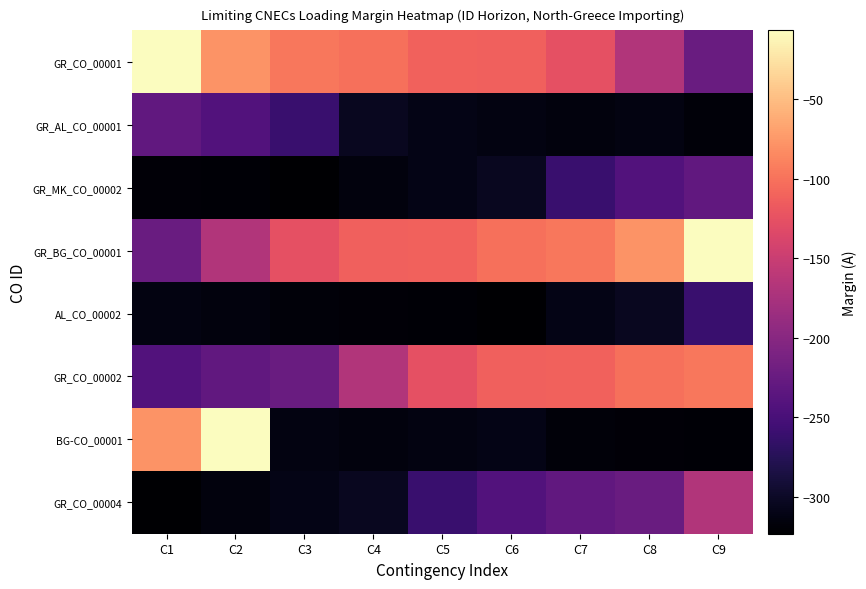

Reading right to left, what are all the values shown in this chart?

GR_CO_00001: C9=-224	C8=-168	C7=-126	C6=-113	C5=-111	C4=-102	C3=-96	C2=-78	C1=-7
GR_AL_CO_00001: C9=-317	C8=-313	C7=-315	C6=-313	C5=-310	C4=-304	C3=-261	C2=-242	C1=-230
GR_MK_CO_00002: C9=-230	C8=-242	C7=-261	C6=-304	C5=-310	C4=-315	C3=-323	C2=-320	C1=-319
GR_BG_CO_00001: C9=-7	C8=-78	C7=-96	C6=-102	C5=-111	C4=-113	C3=-126	C2=-168	C1=-224
AL_CO_00002: C9=-261	C8=-304	C7=-310	C6=-323	C5=-320	C4=-319	C3=-317	C2=-315	C1=-313
GR_CO_00002: C9=-96	C8=-102	C7=-111	C6=-113	C5=-126	C4=-168	C3=-224	C2=-230	C1=-242
BG-CO_00001: C9=-320	C8=-319	C7=-317	C6=-310	C5=-313	C4=-315	C3=-313	C2=-7	C1=-78
GR_CO_00004: C9=-168	C8=-224	C7=-230	C6=-242	C5=-261	C4=-304	C3=-310	C2=-315	C1=-323